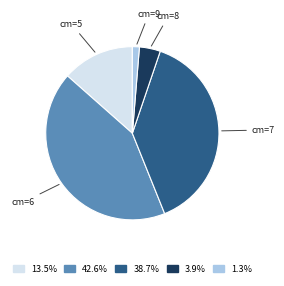

Is there a majority slice in this chart?

No